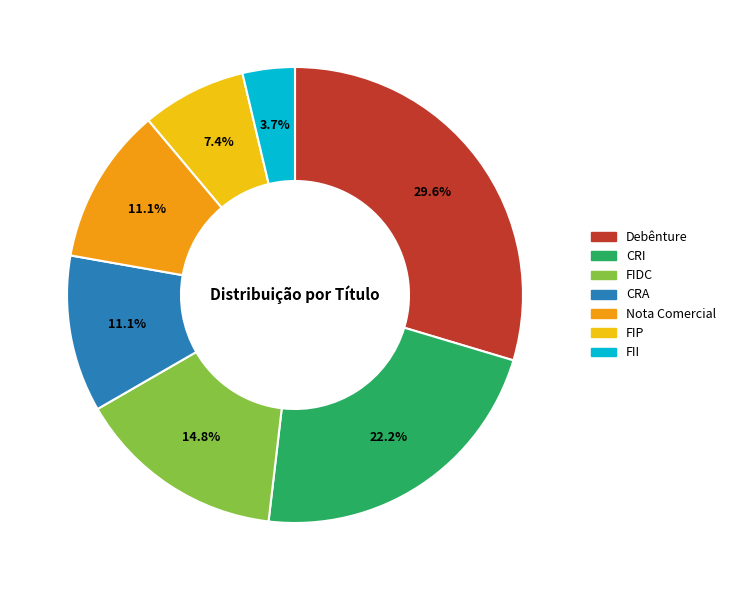

Does FII account for over 50% of the chart?

No